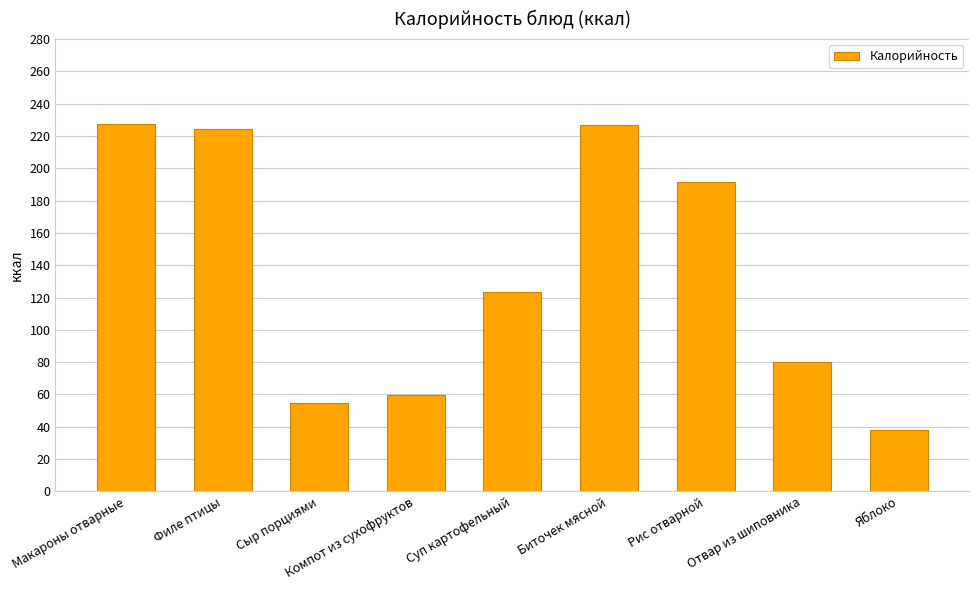

Does the chart contain any negative values?

No